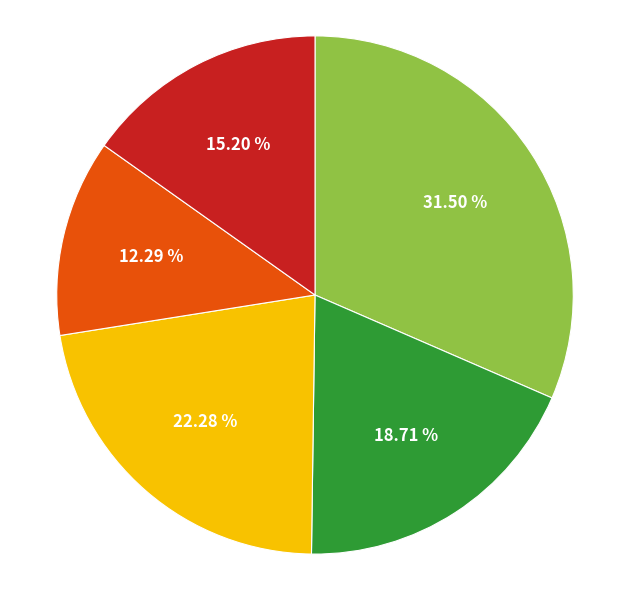

Does any single category account for the majority?

No